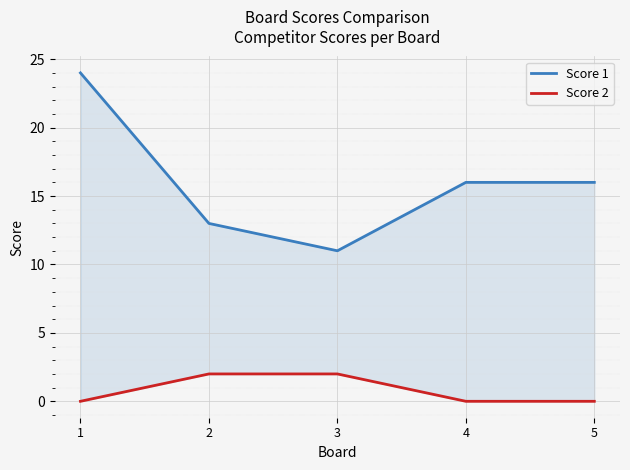

Which series has the largest range (max minus min)?

Score 1